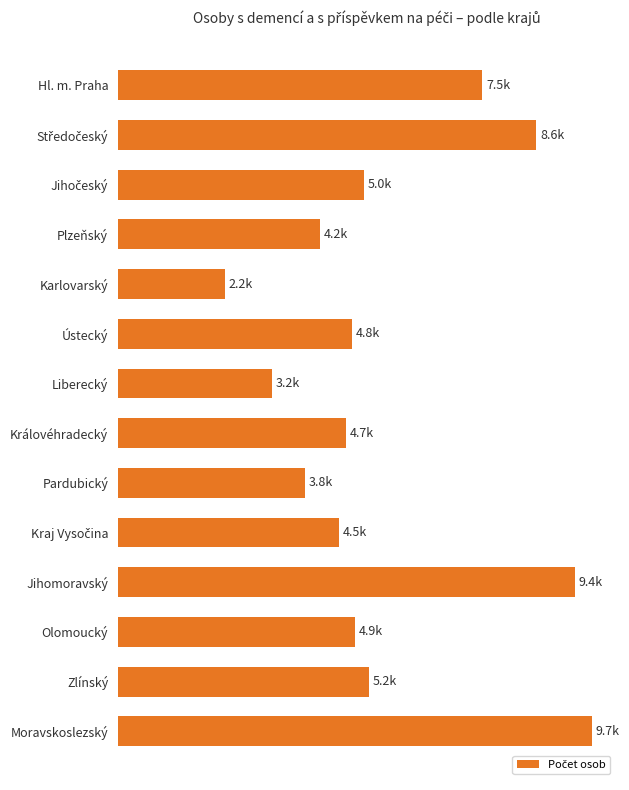

Are the bars horizontal?

Yes